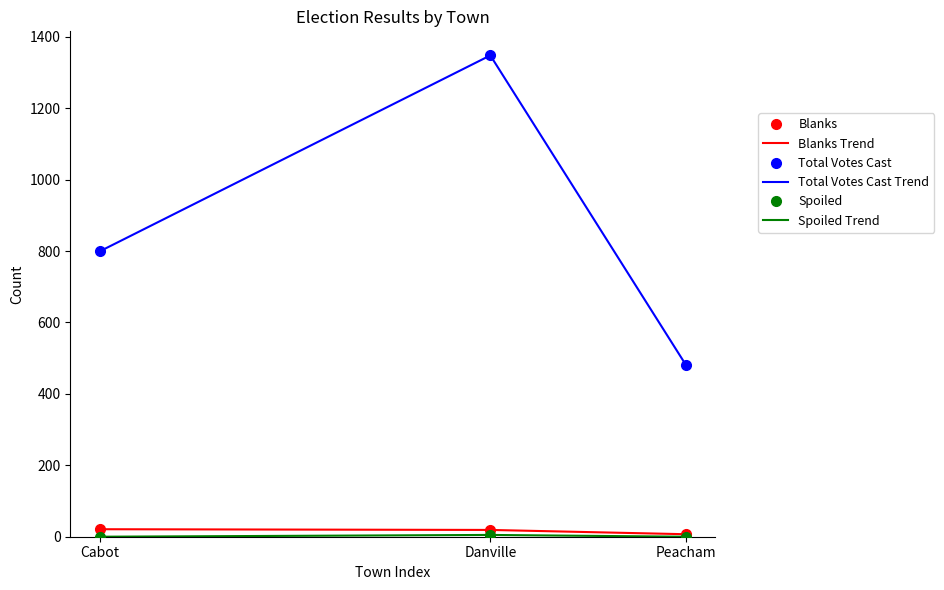

The Total Votes Cast series shows 265 at Cabot. True or false?

False